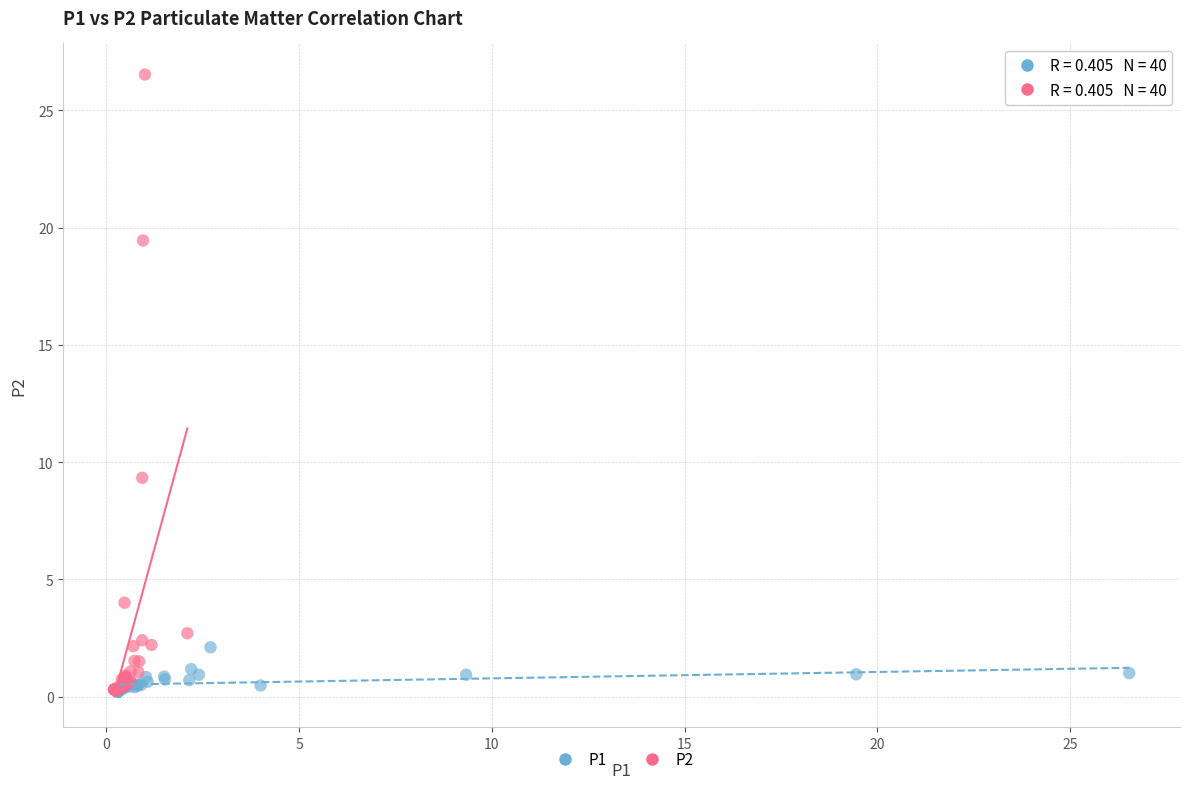

Which series contains the highest Y value?

P2